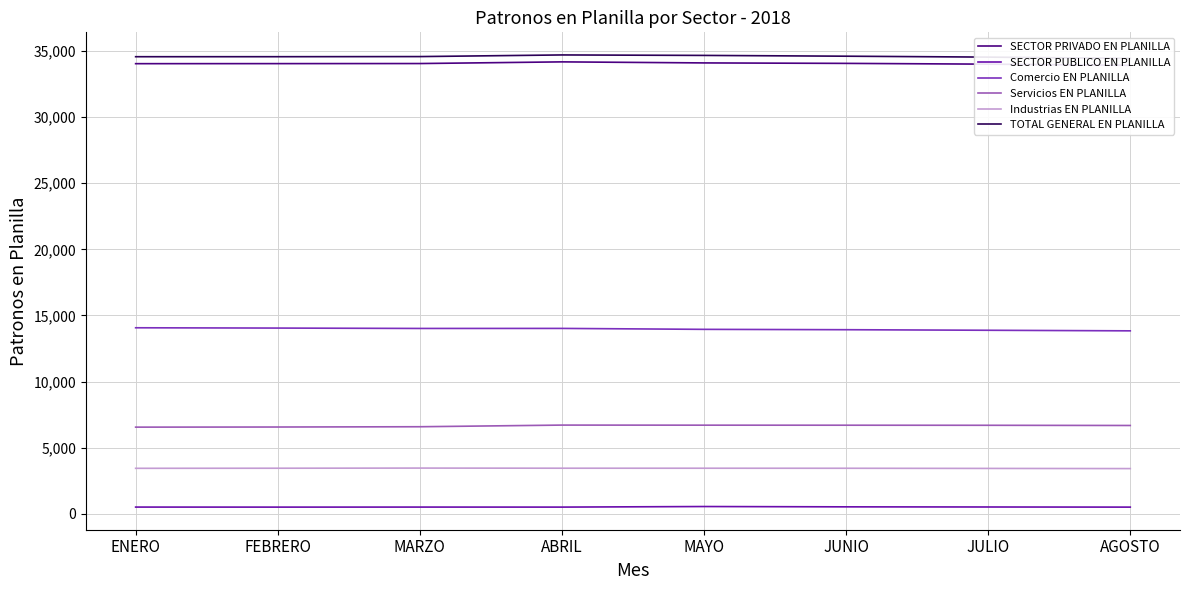

What is the difference between the maximum and minimum values in the Servicios EN PLANILLA series?

155